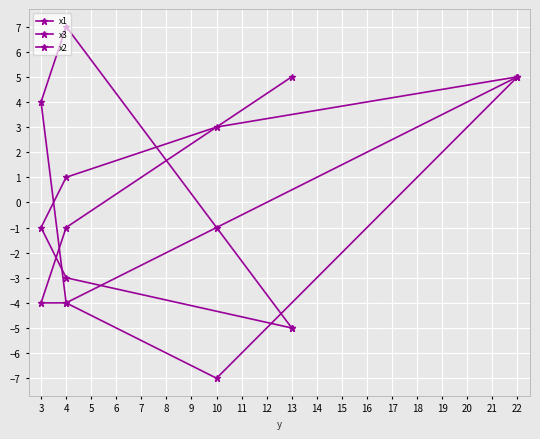

What is the approximate value of x1 at 4, to the nearest 5?

-5